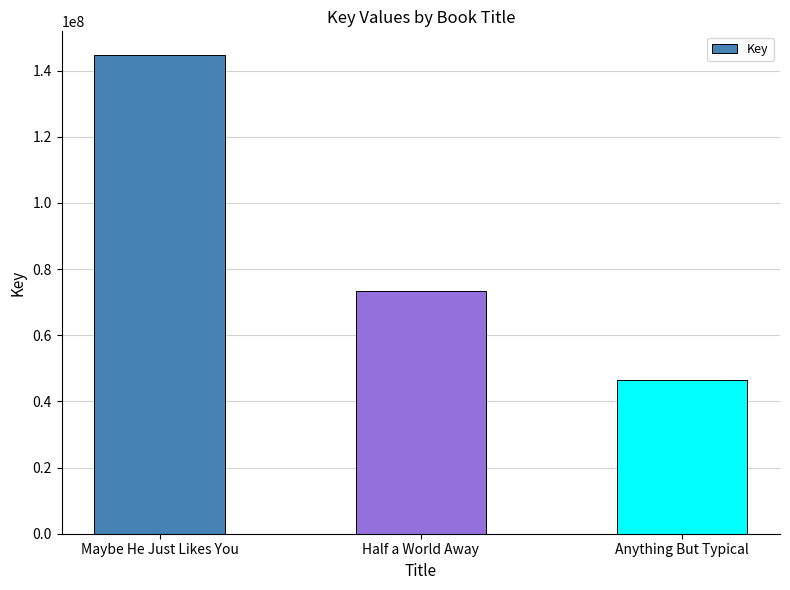

How many values are below 73357547?

1